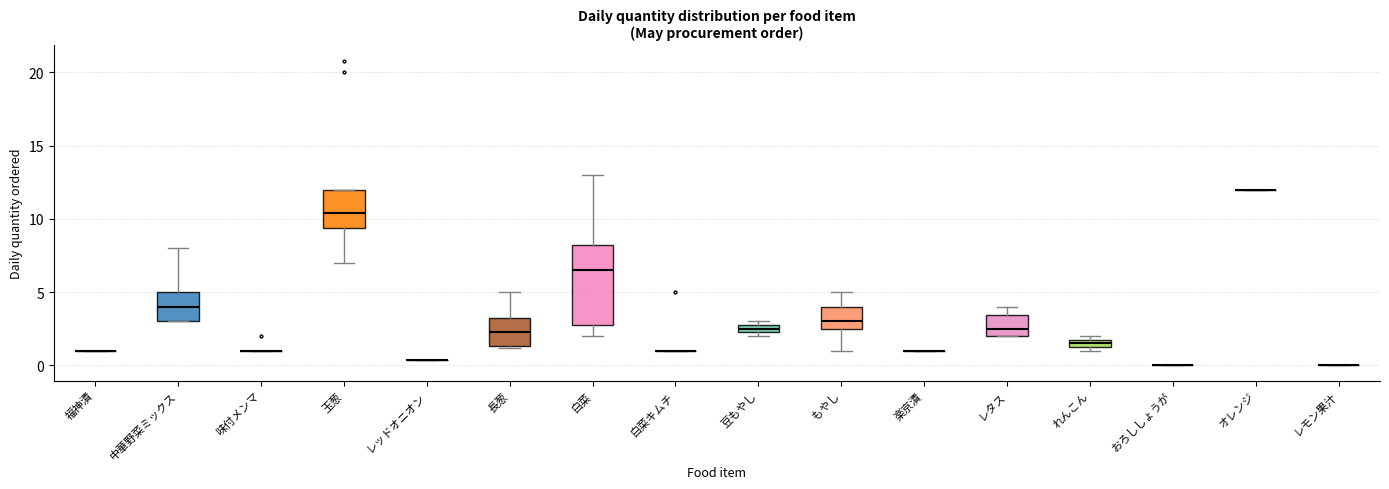

Comparing the boxes themselves (not the whiskers), which one is the tallest?

白菜